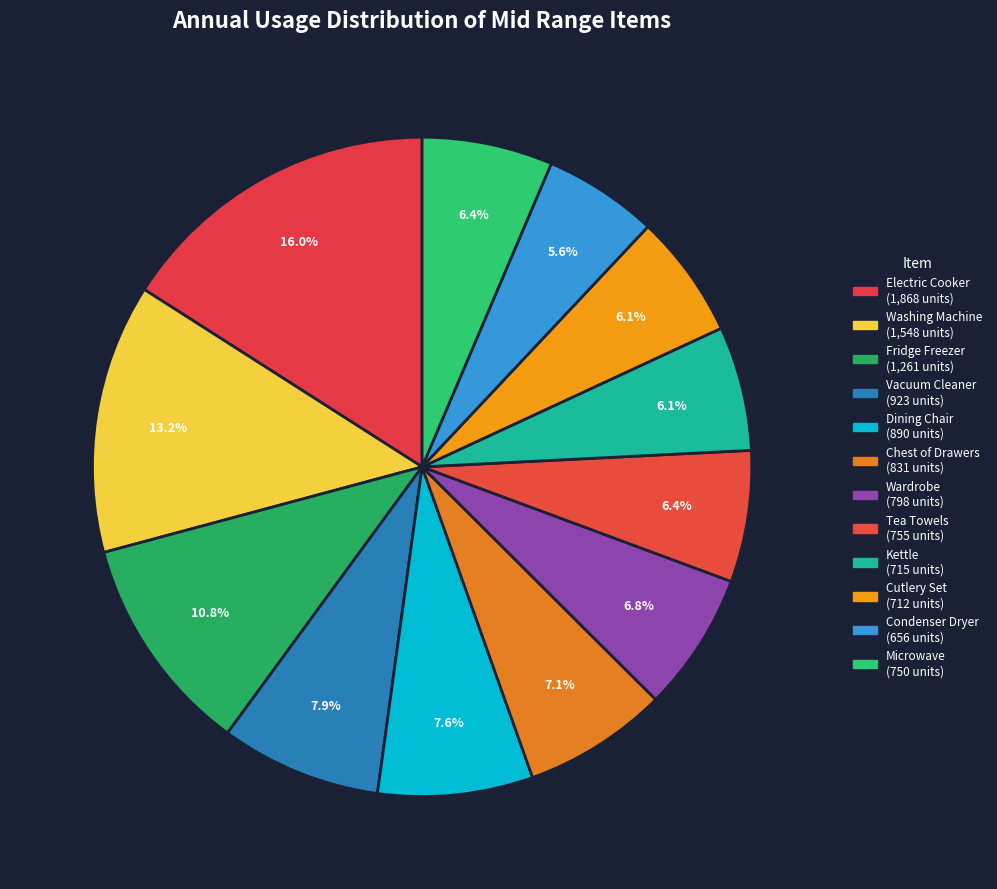

Which slice is the largest?

Mid Range Electric Cooker